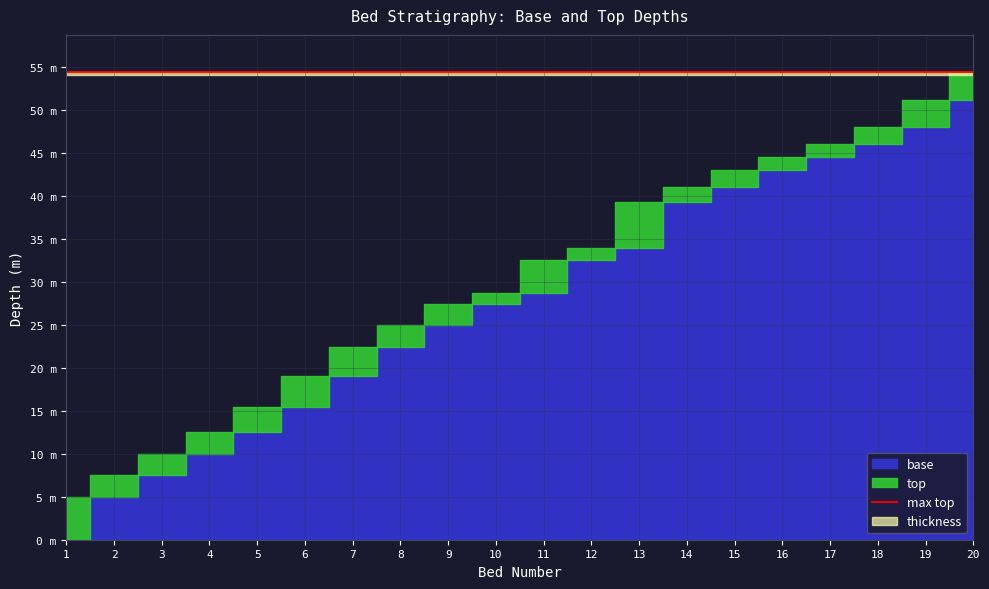

At how many categories does at least one series exceed 15?

16